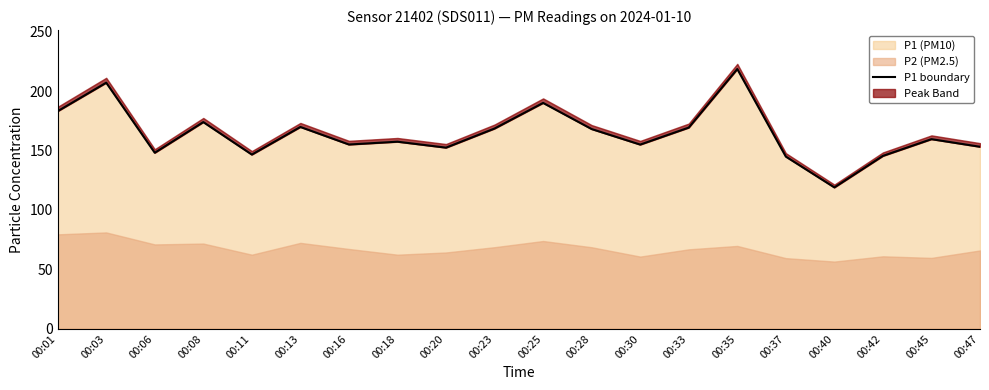

Where is the data nearest to the value 168?

00:28